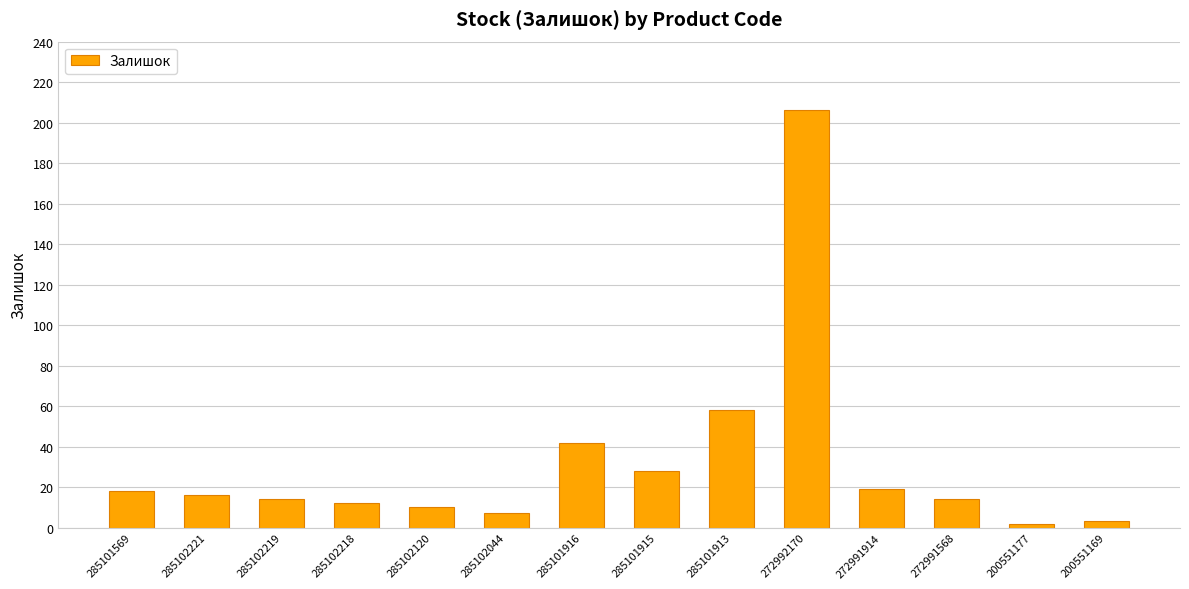

How many data points does each series have?

14